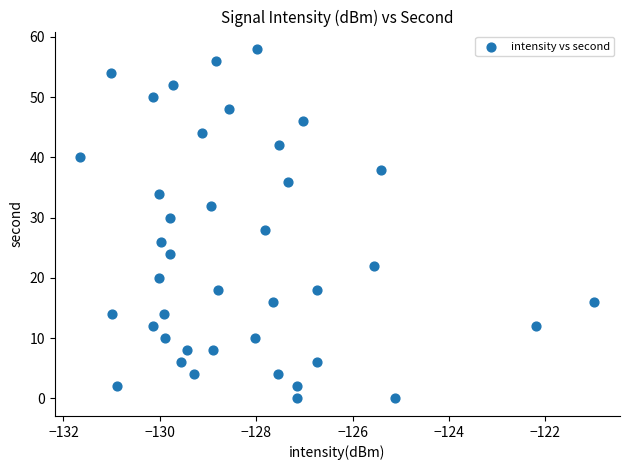

What is the range of Y values (max minus min)?

58